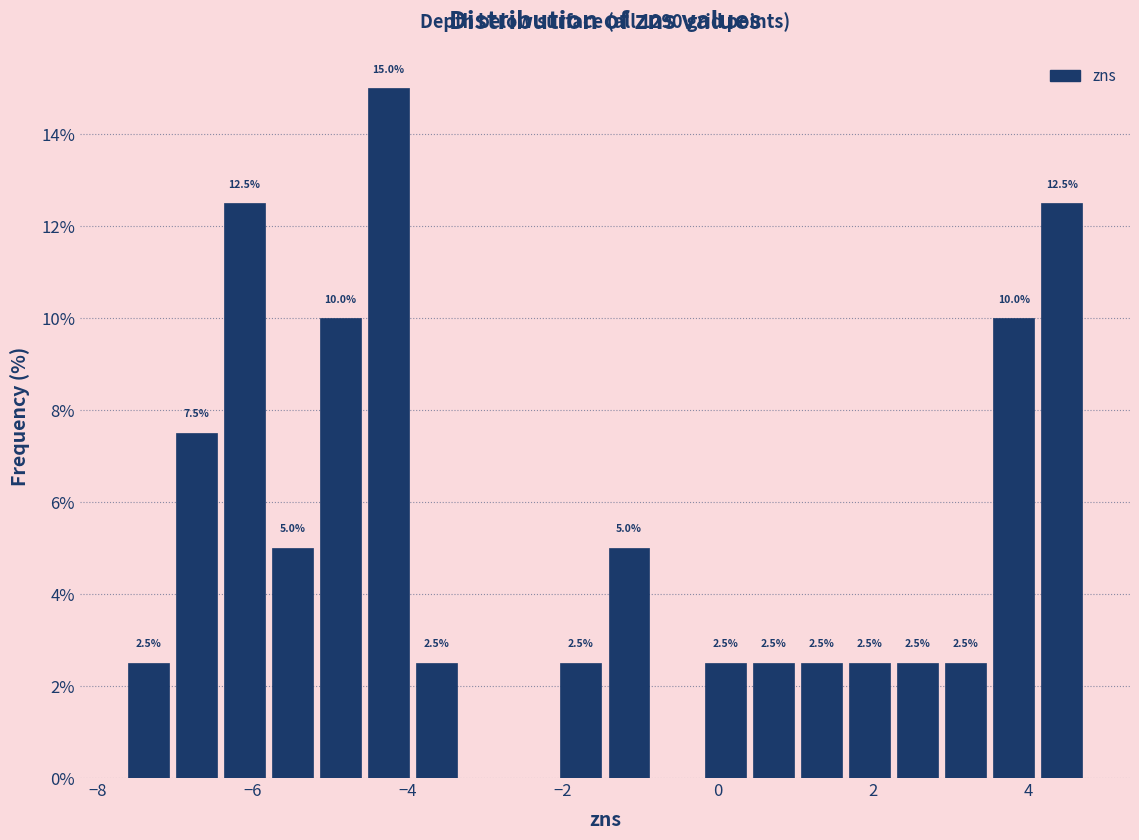

Read against the x-axis, roughly where is the centre of the tallest bar?

-4.2